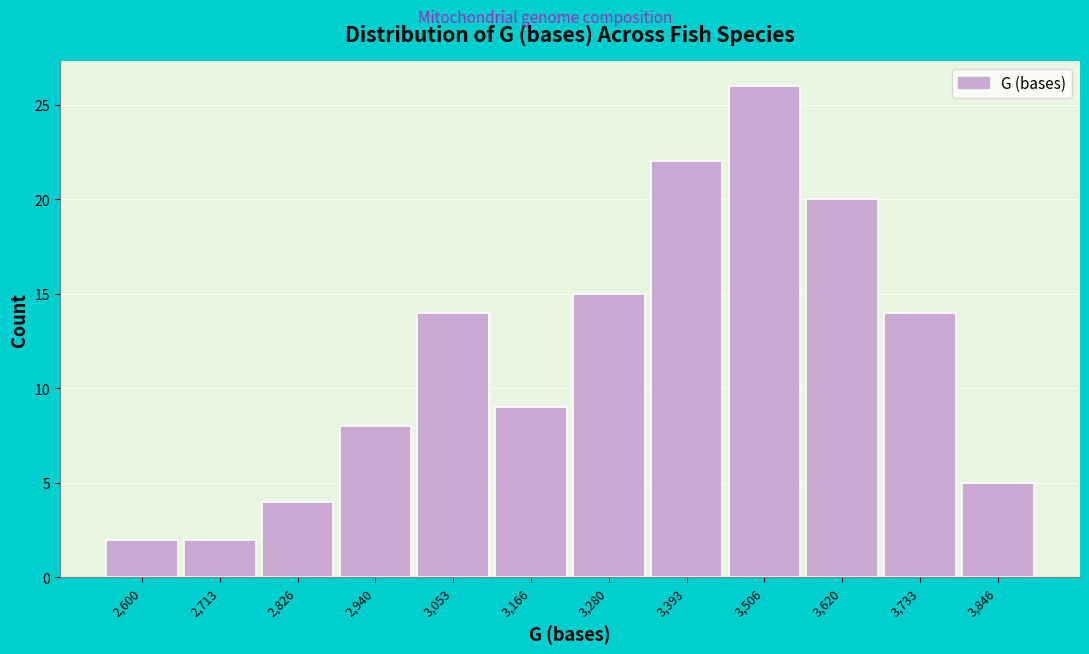

Reading left to right, list all the values displayed in this chart.

2	2	4	8	14	9	15	22	26	20	14	5